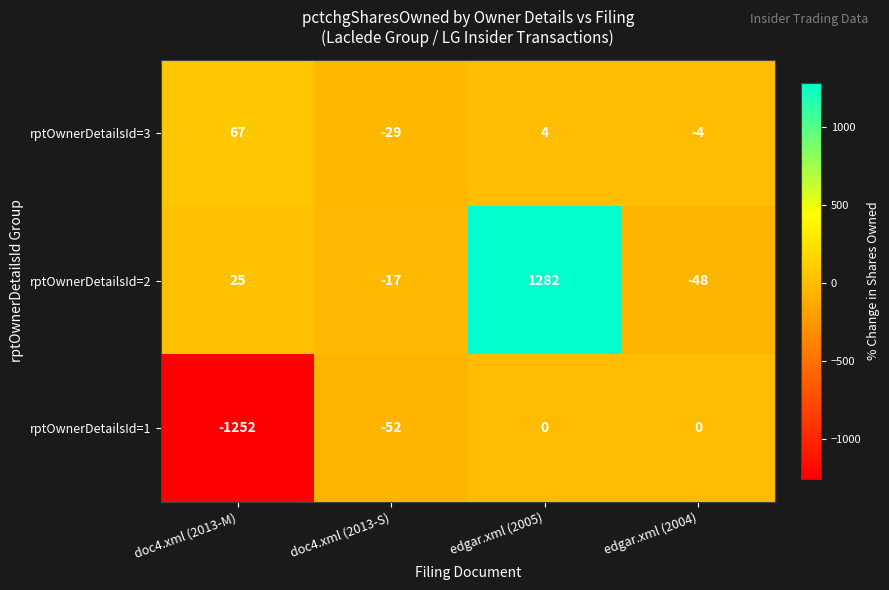

Rank the series at doc4.xml (2013-S) from lowest to highest value.

rptOwnerDetailsId=1, rptOwnerDetailsId=3, rptOwnerDetailsId=2